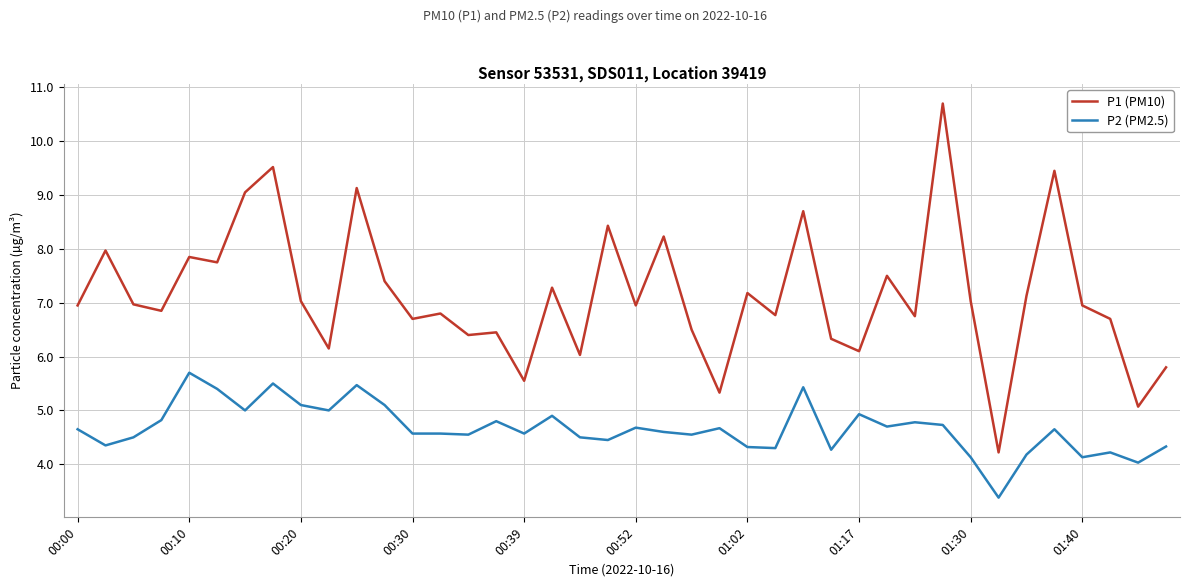

List the series in order of their peak value, lowest first.

P2 (PM2.5), P1 (PM10)